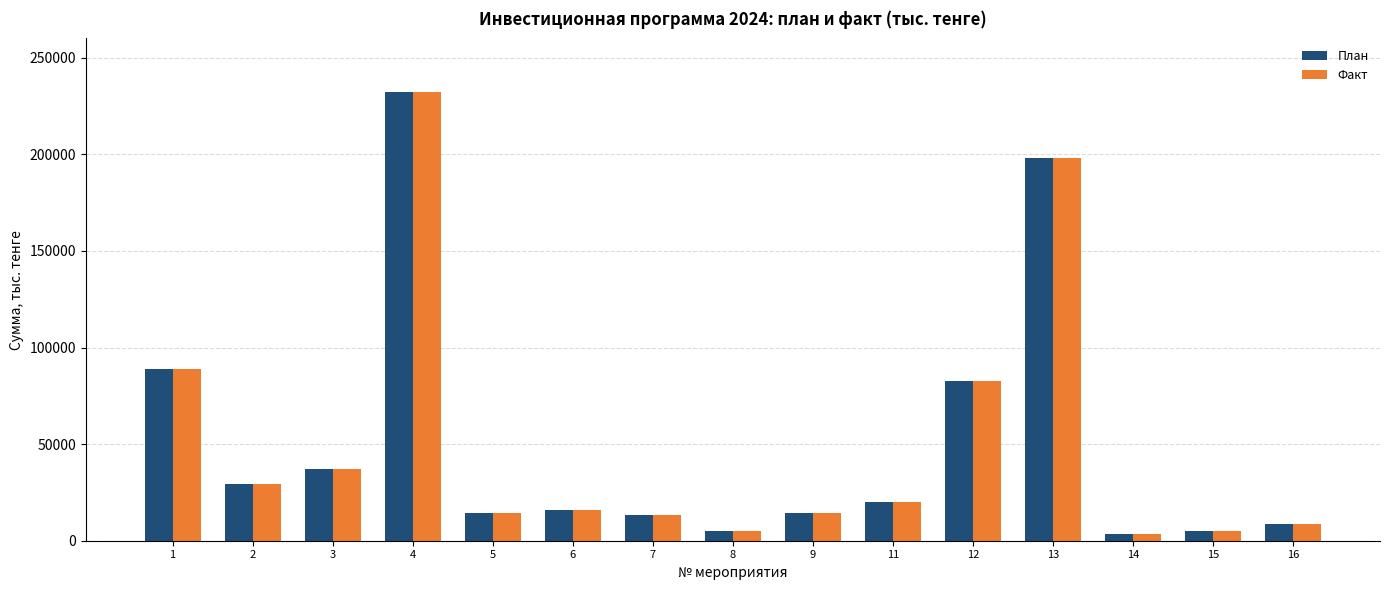

How many bars are there in each group?

2